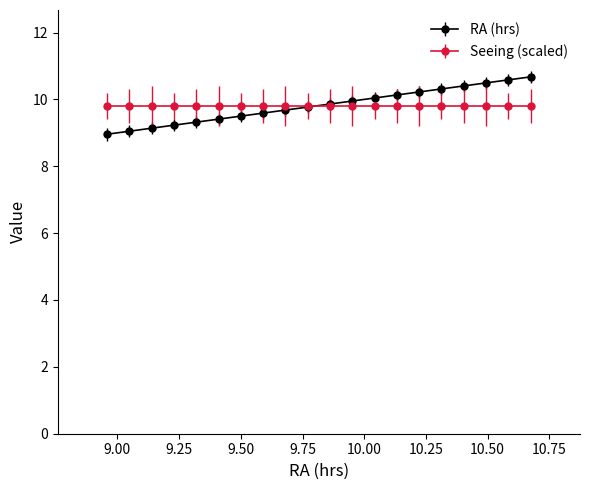

What is the lowest value of the Seeing (scaled) series?

9.8